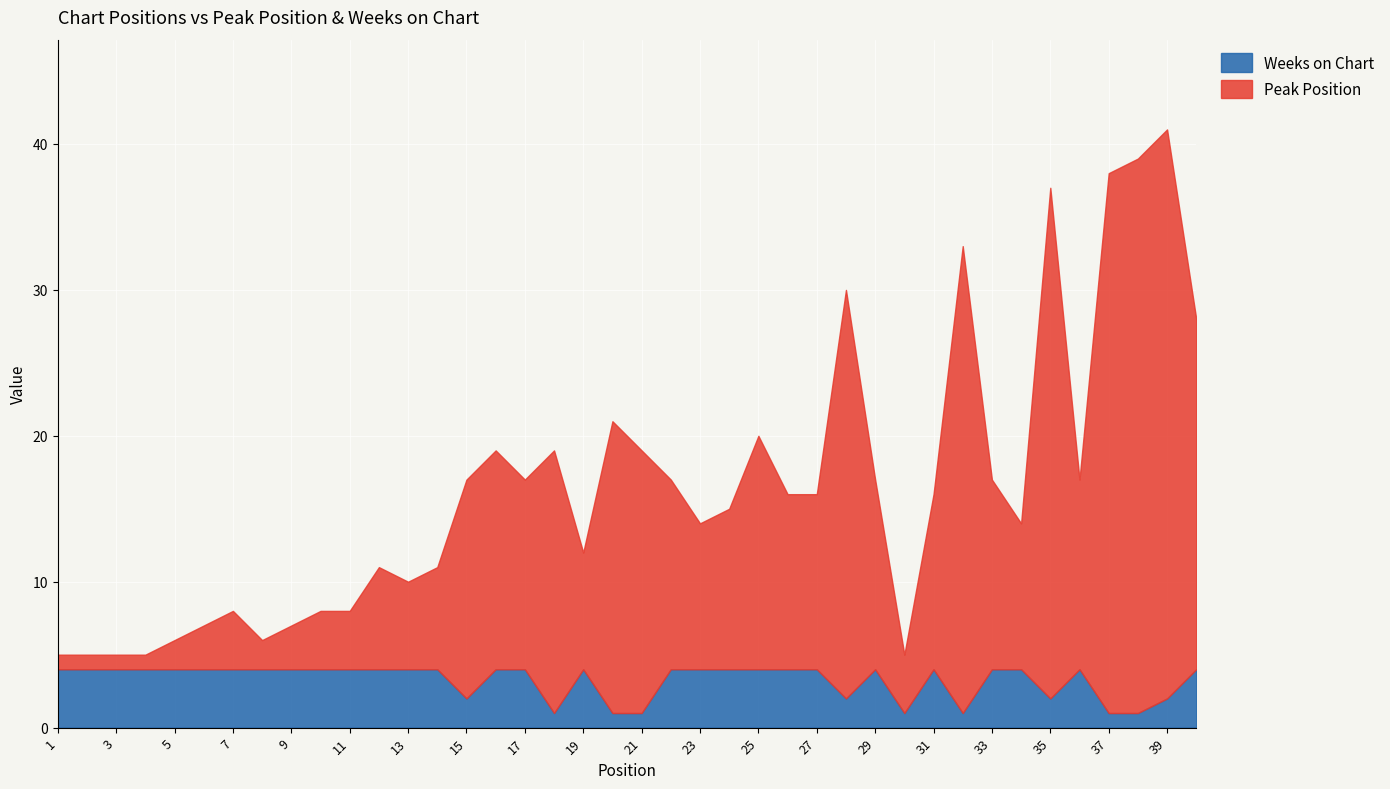

Rank the series by their average value, from highest to lowest.

Peak Position, Weeks on Chart